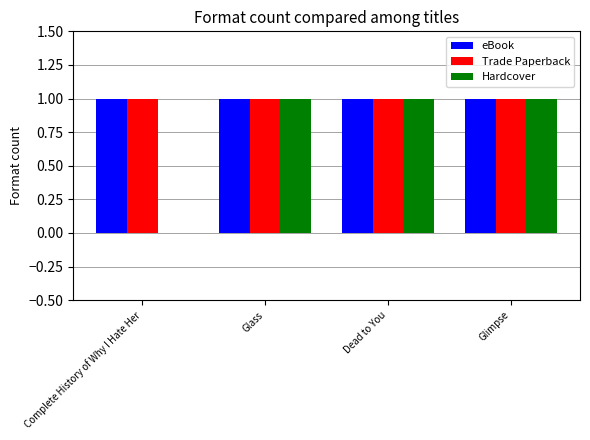

Which series has the largest range (max minus min)?

Hardcover